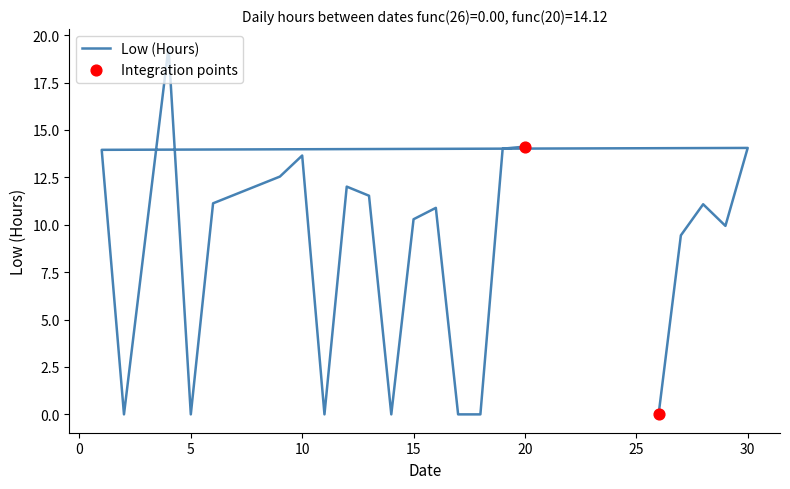

Approximately how many times larger is the value at 15 compared to 28?

0.9